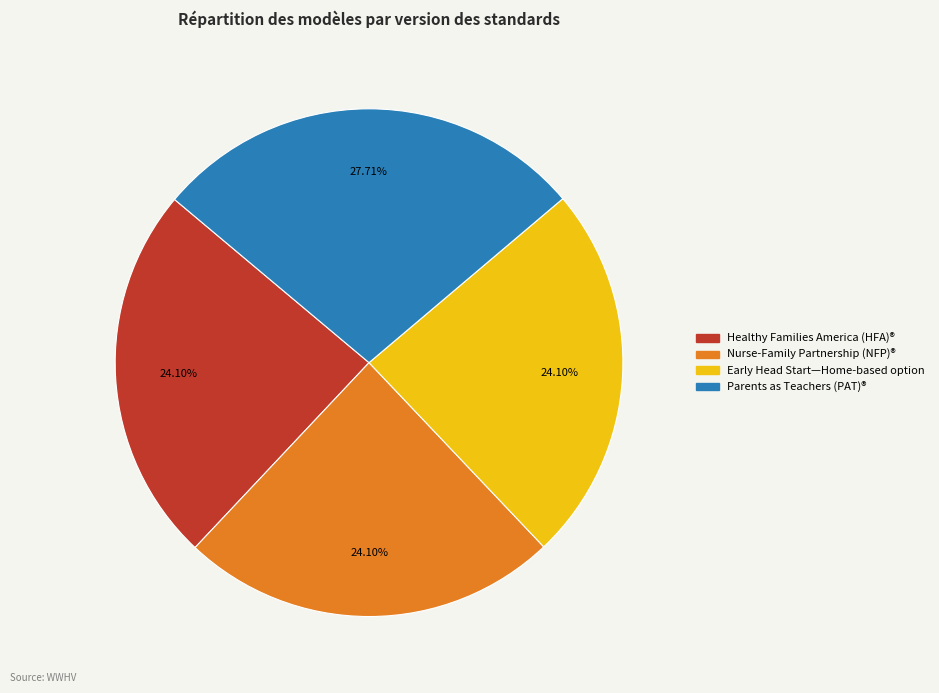

Do Nurse-Family Partnership (NFP)® and Healthy Families America (HFA)® together represent more than half of the pie?

No